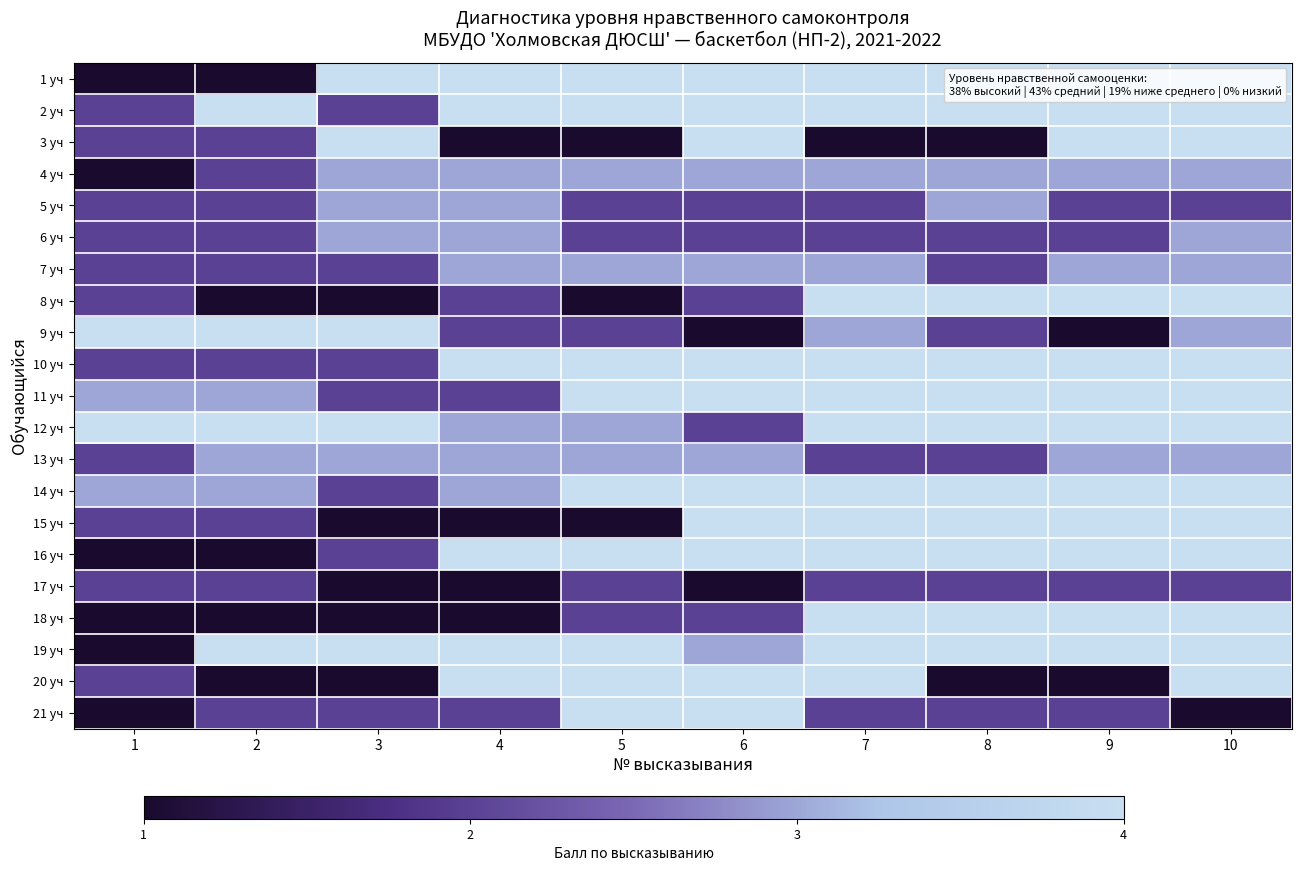

What is the difference between the highest and lowest values at 1?

1.0